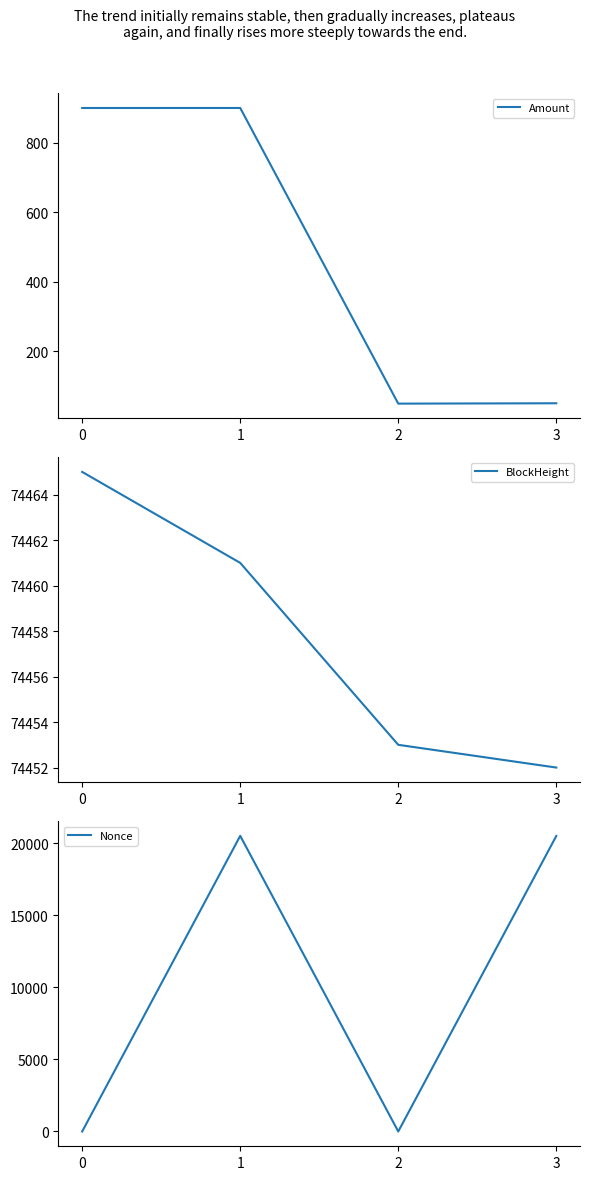

True or false: BlockHeight and Nonce cross at least once.

False